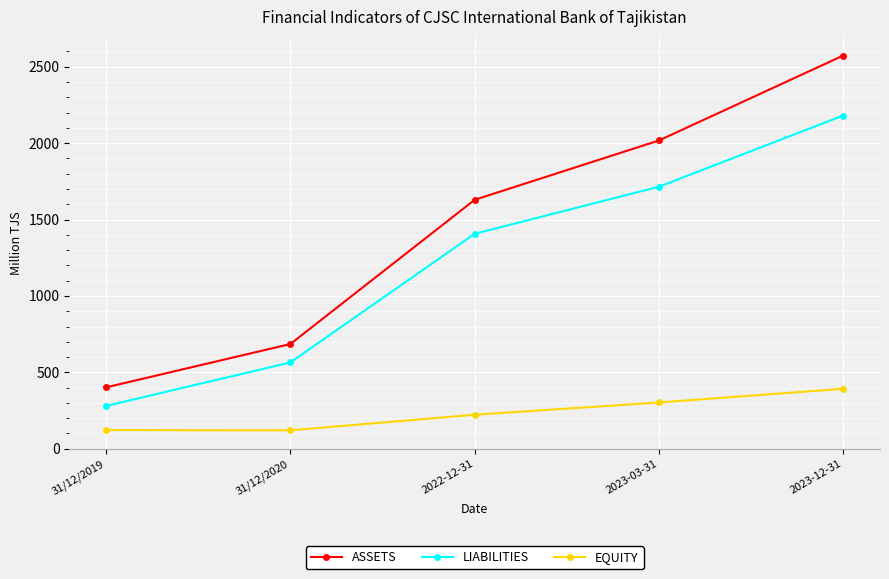

List the series in order of their peak value, highest first.

ASSETS, LIABILITIES, EQUITY